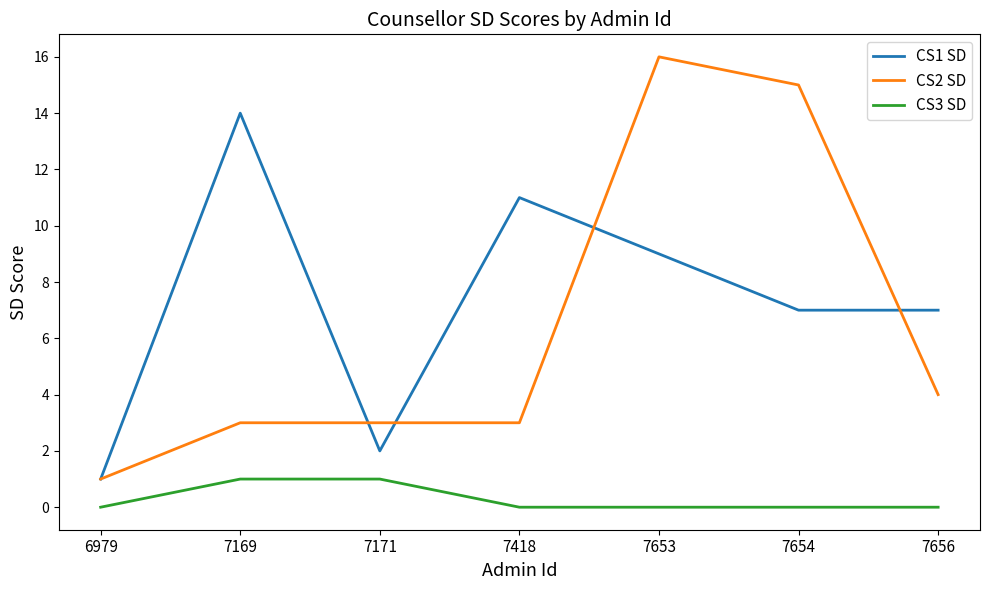

What is the total value across all series at 7169?

18